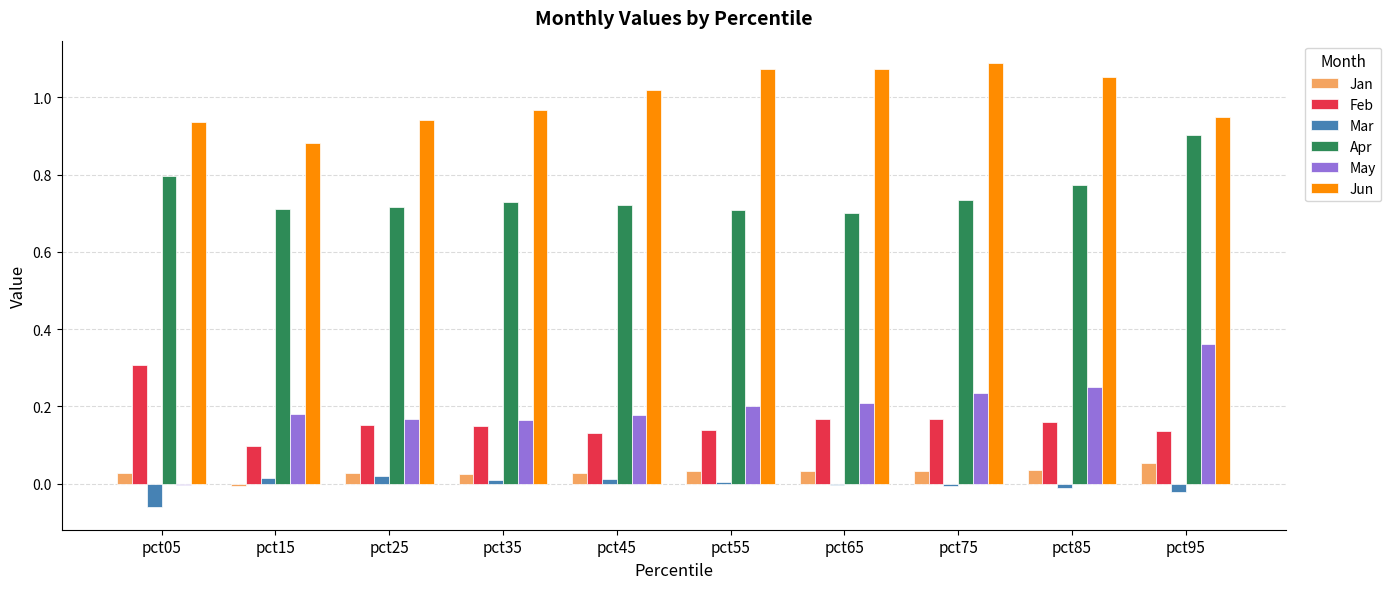

The value of Jan at pct15 is -0.0. True or false?

True